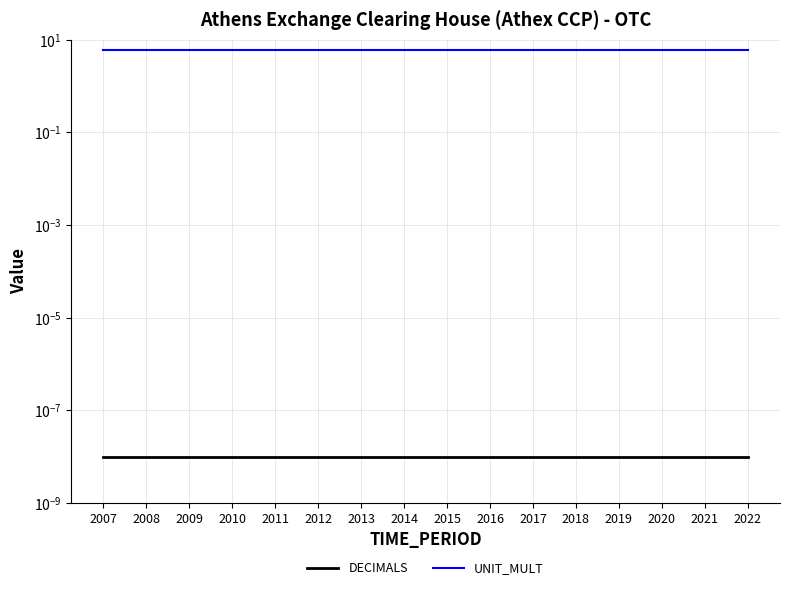

The DECIMALS series shows 0.0 at 2021. True or false?

False